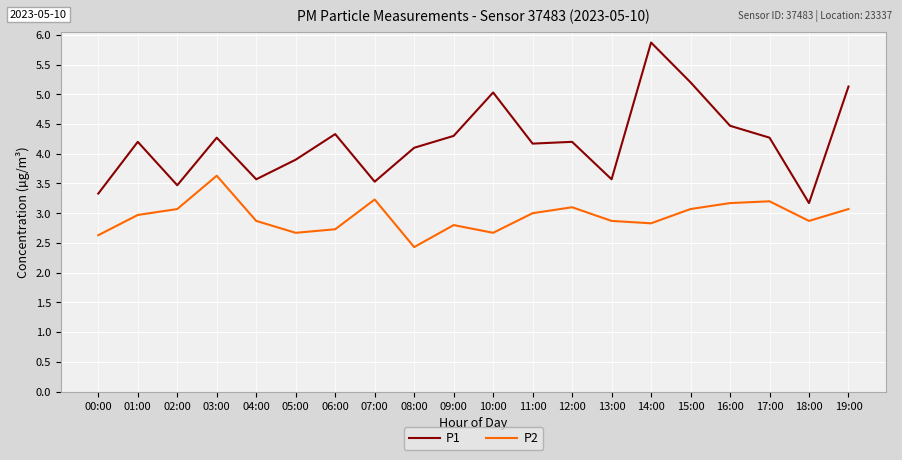

True or false: P2 and P1 cross at least once.

False